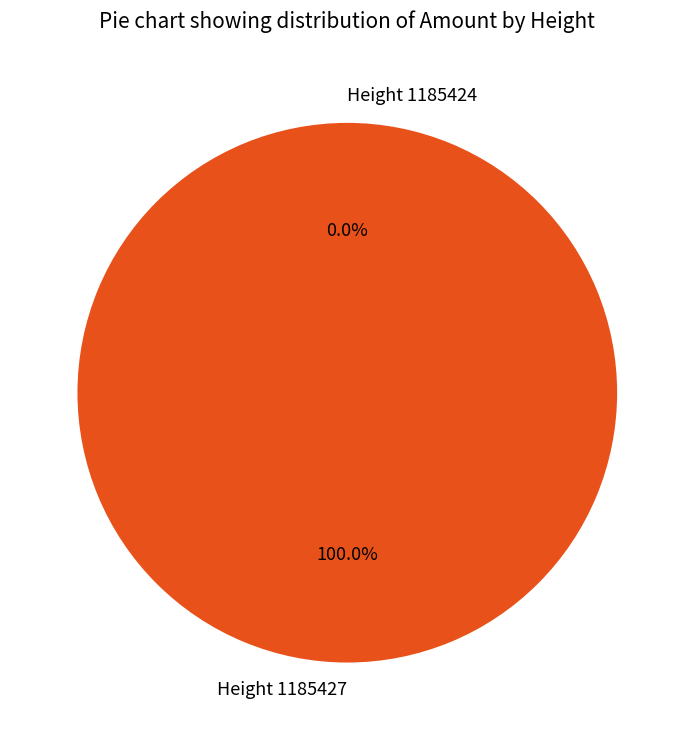

What percentage is the Height 1185427 slice, to the nearest percent?

100%